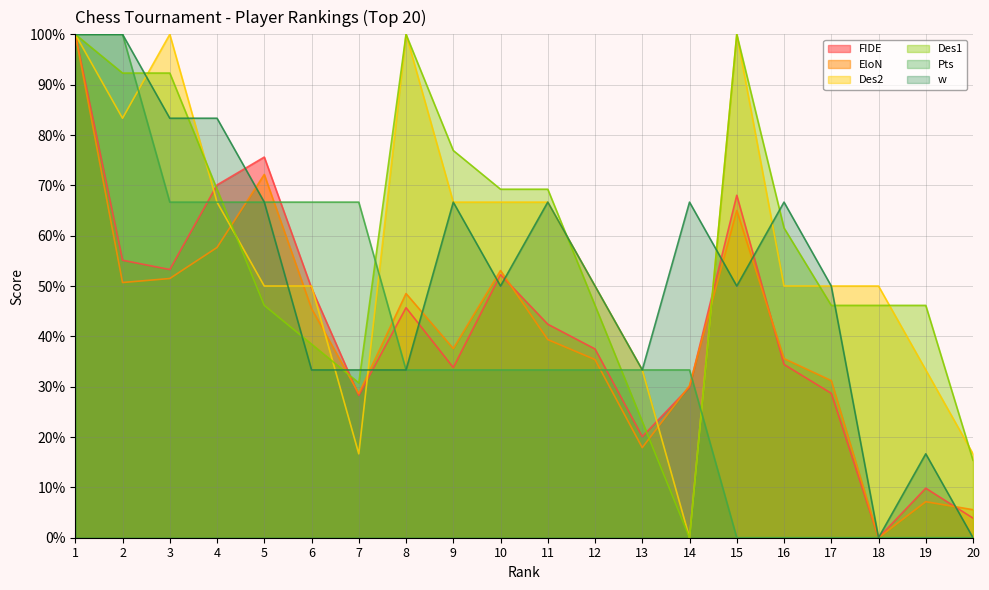

Reading right to left, transcribe all the data shown in this chart.

FIDE: 3.9	9.8	0.0	28.7	34.4	68.0	29.9	20.1	37.5	42.4	52.3	33.8	45.7	28.3	49.6	75.6	70.1	53.3	55.1	100.0
EloN: 5.6	7.2	0.0	31.2	35.6	65.0	30.2	17.9	35.4	39.4	53.1	37.6	48.5	28.6	45.5	72.2	57.7	51.5	50.7	100.0
Des2: 16.7	33.3	50.0	50.0	50.0	100.0	0.0	33.3	50.0	66.7	66.7	66.7	100.0	16.7	50.0	50.0	66.7	100.0	83.3	100.0
Des1: 15.4	46.2	46.2	46.2	61.5	100.0	0.0	23.1	46.2	69.2	69.2	76.9	100.0	30.8	38.5	46.2	69.2	92.3	92.3	100.0
Pts: 0.0	0.0	0.0	0.0	0.0	0.0	33.3	33.3	33.3	33.3	33.3	33.3	33.3	66.7	66.7	66.7	66.7	66.7	100.0	100.0
w: 0.0	16.7	0.0	50.0	66.7	50.0	66.7	33.3	50.0	66.7	50.0	66.7	33.3	33.3	33.3	66.7	83.3	83.3	100.0	100.0